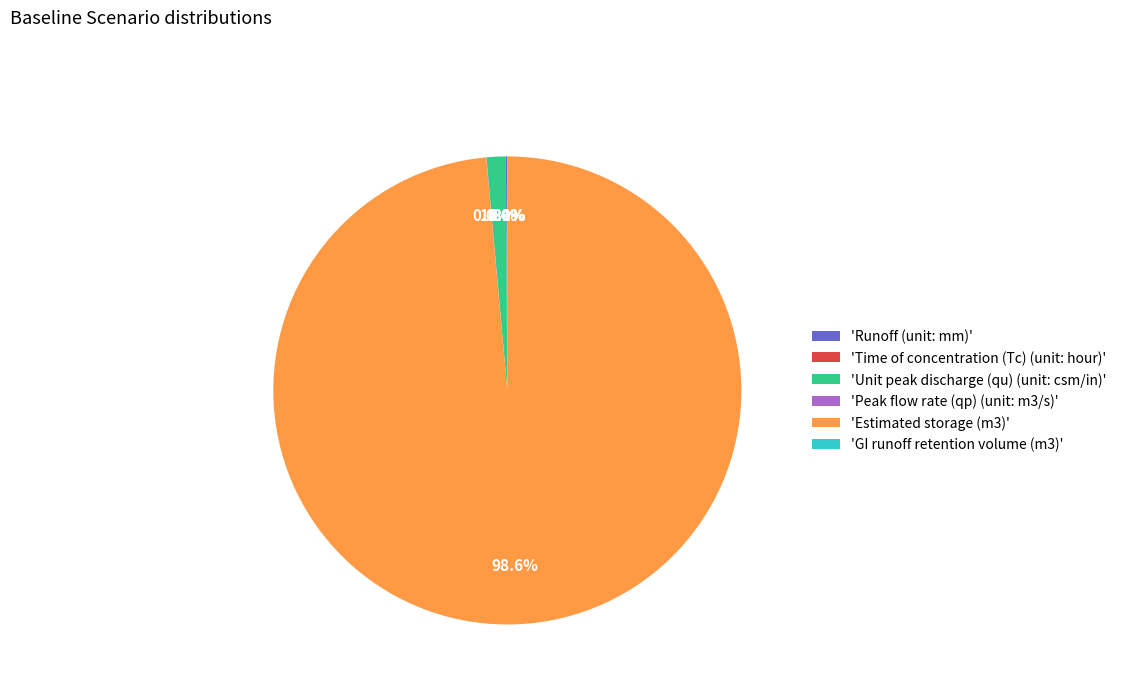

Does any single category account for the majority?

Yes